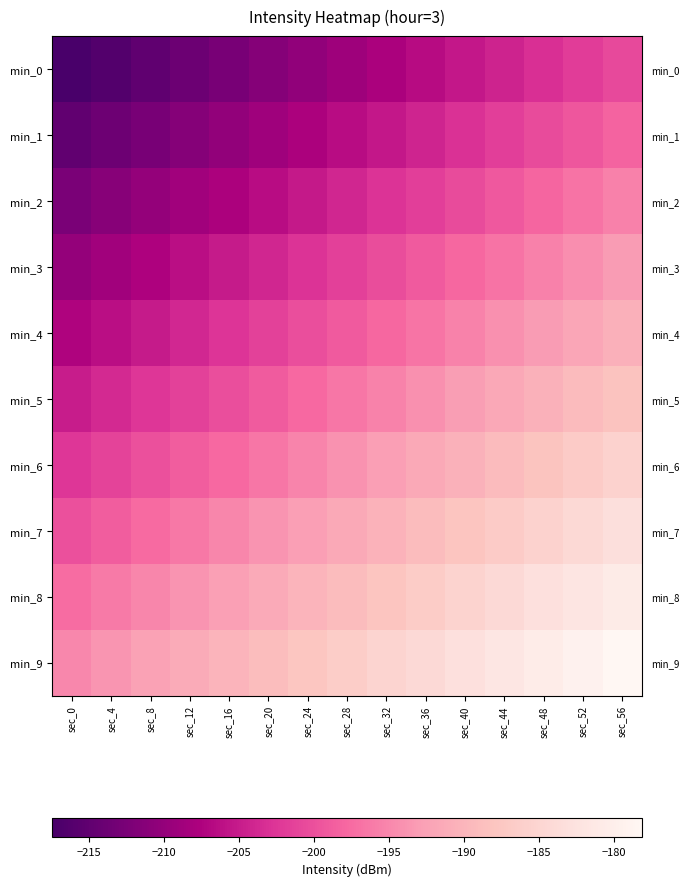

At sec_32, list the series in order from smallest to largest.

min_0, min_1, min_2, min_3, min_4, min_5, min_6, min_7, min_8, min_9